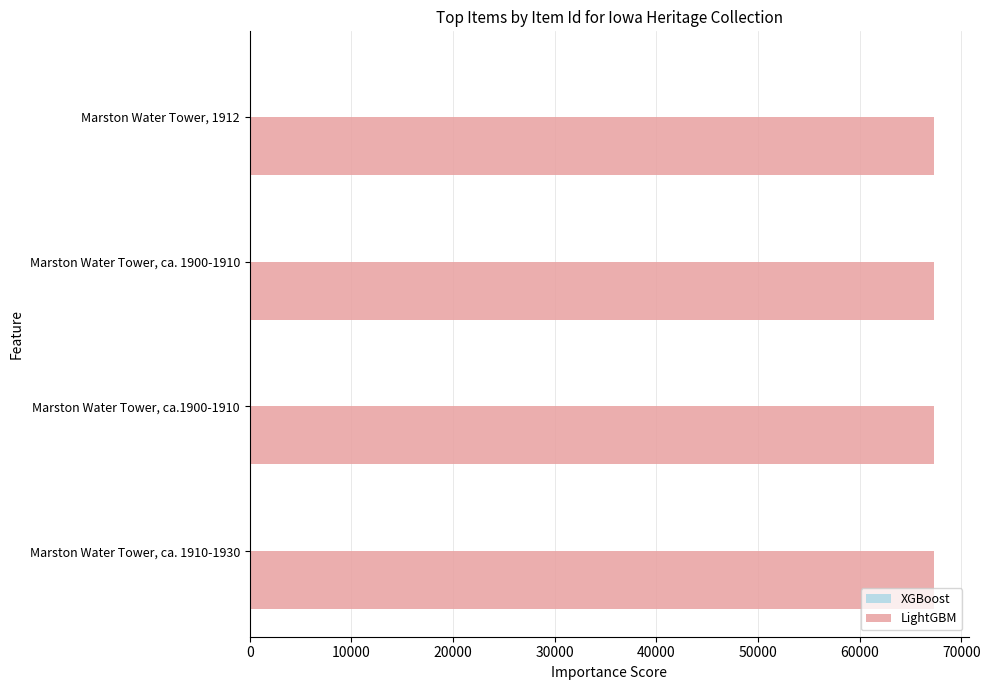

What is the average value?

67361